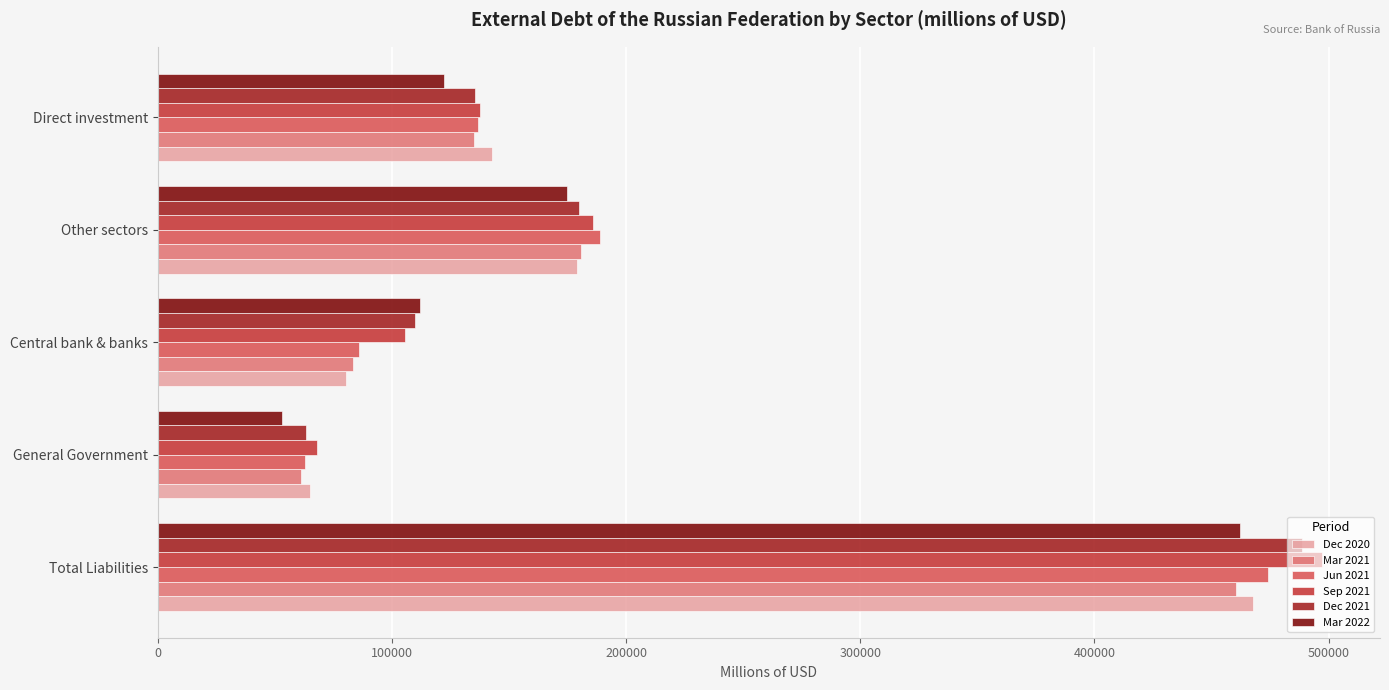

What are all the series names shown in the legend?

Dec 2020, Mar 2021, Jun 2021, Sep 2021, Dec 2021, Mar 2022